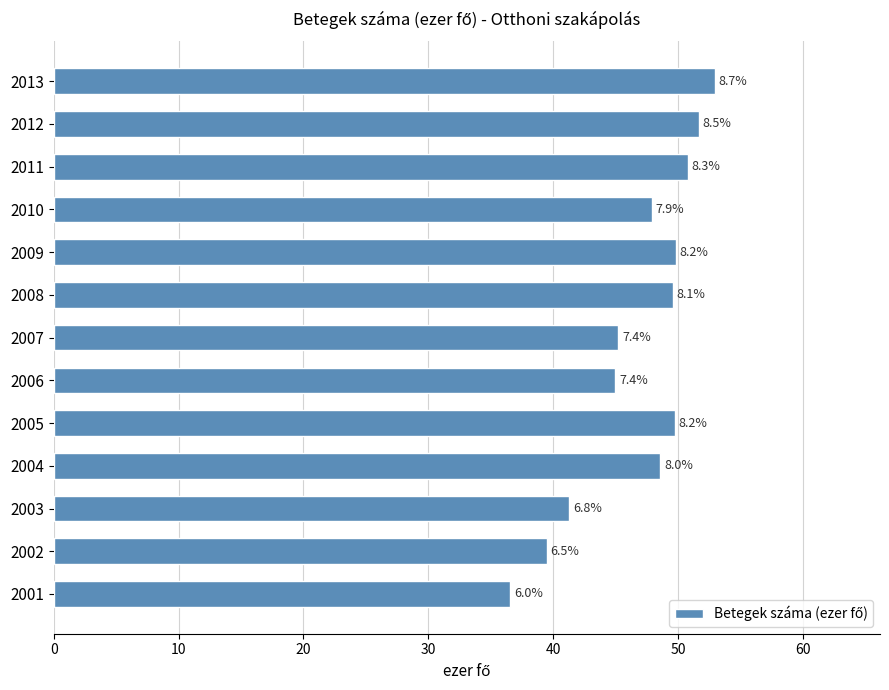

How many bars are there in total?

13